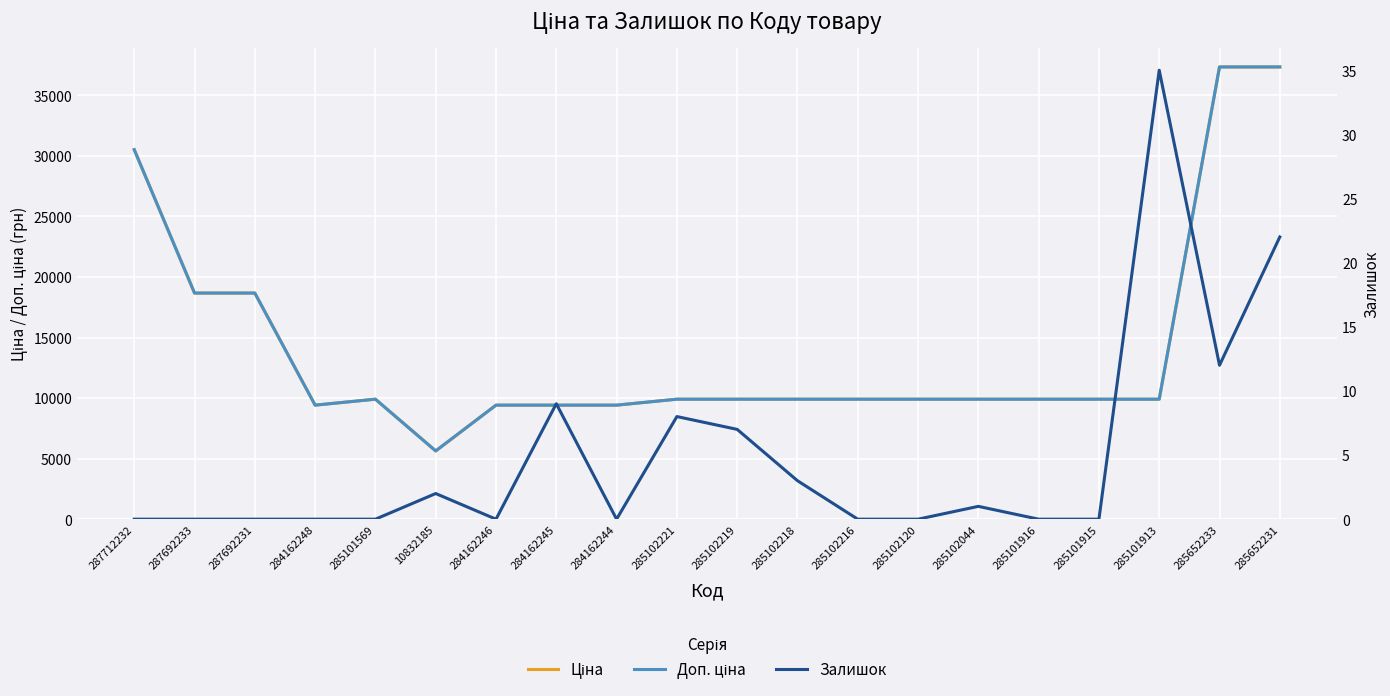

What is the label of the 1st point from the right?

285652231